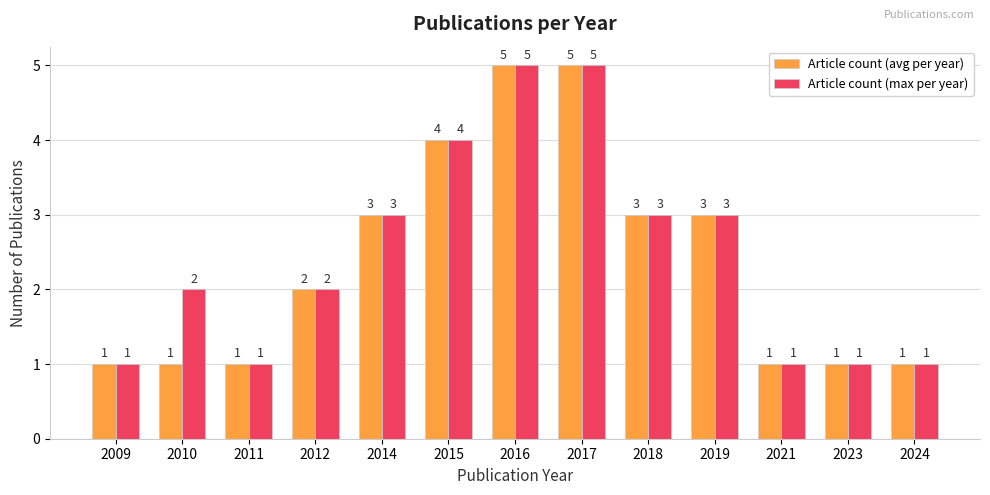

Is the value of Article count (avg per year) at 2015 greater than the value of Article count (max per year) at 2012?

Yes